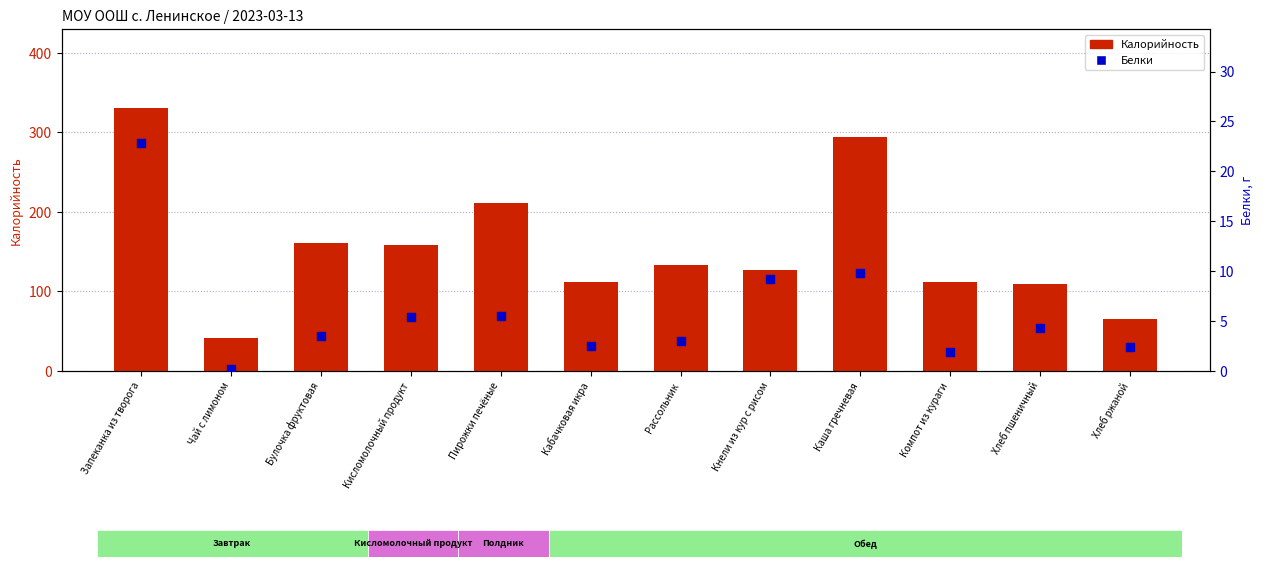

Which series has the largest total across all categories?

Калорийность